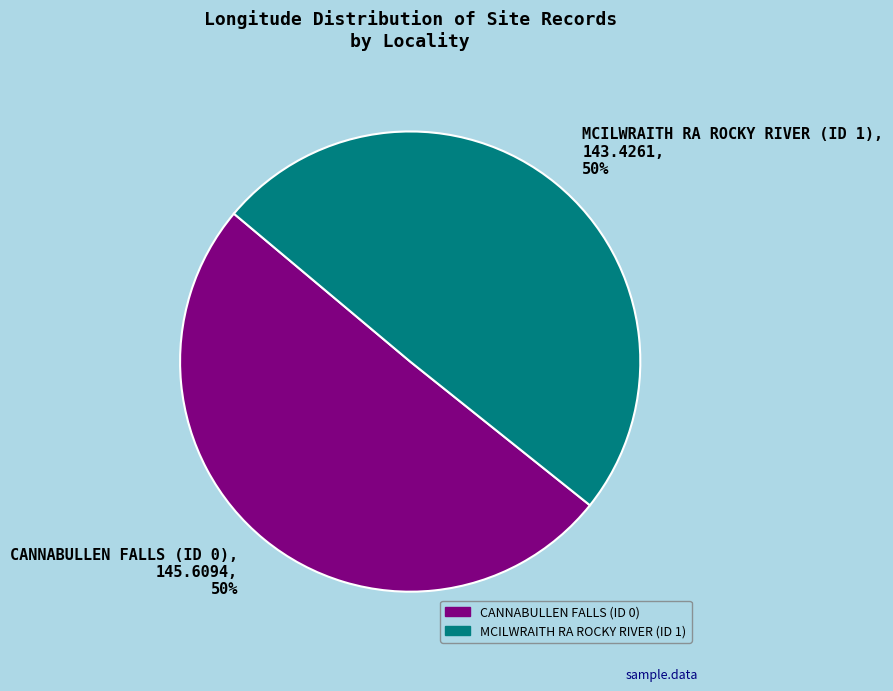

Is it true that CANNABULLEN FALLS (ID 0), 145.6094, 50% is 41% of the pie?

False